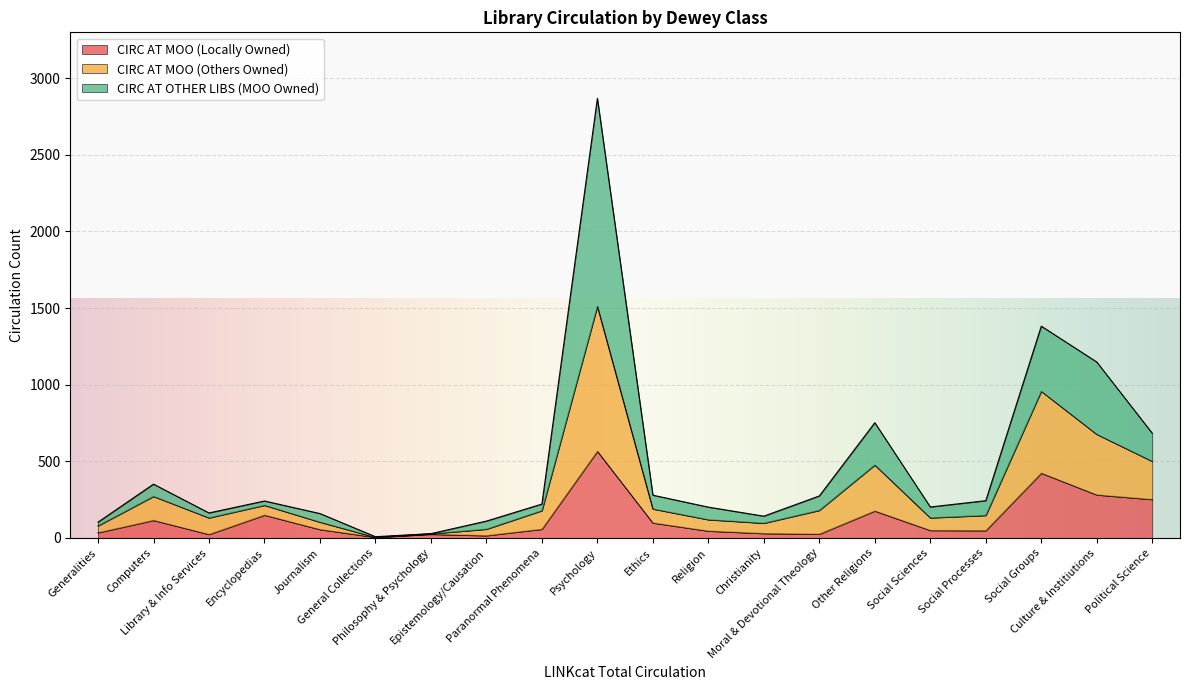

What is the highest value of the CIRC AT MOO (Locally Owned) series?

566